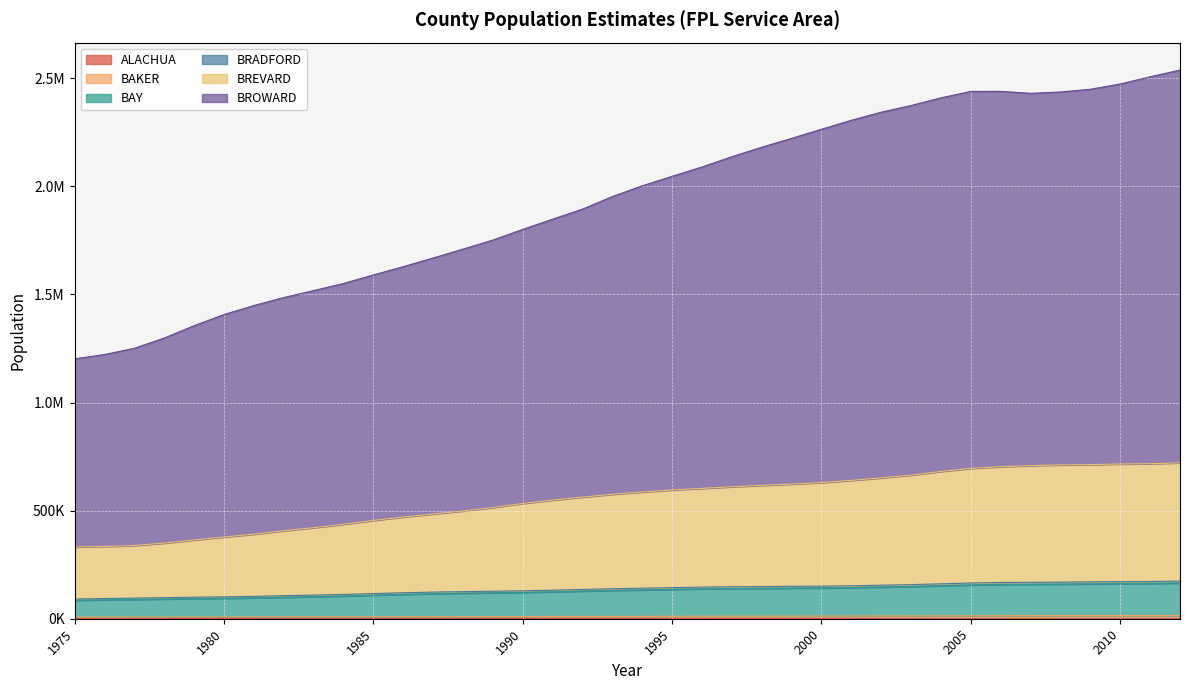

Where does the BREVARD series first go above 586283?

1994